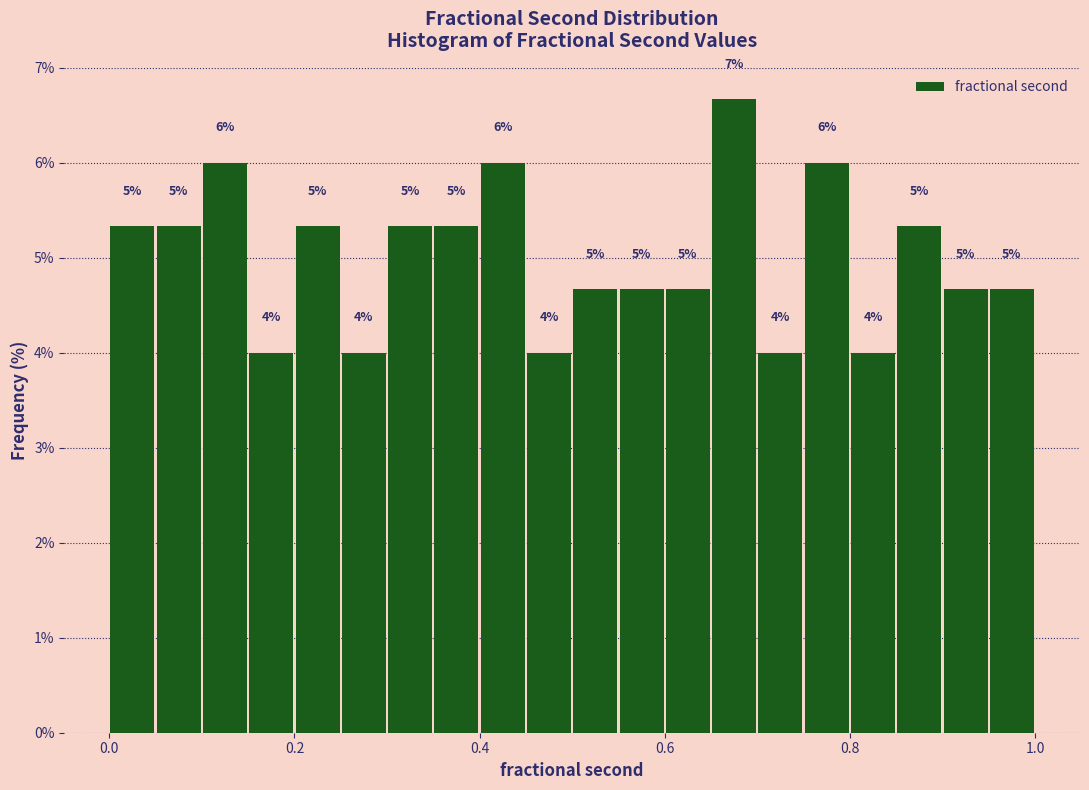

Read against the x-axis, roughly where is the centre of the tallest bar?

0.68